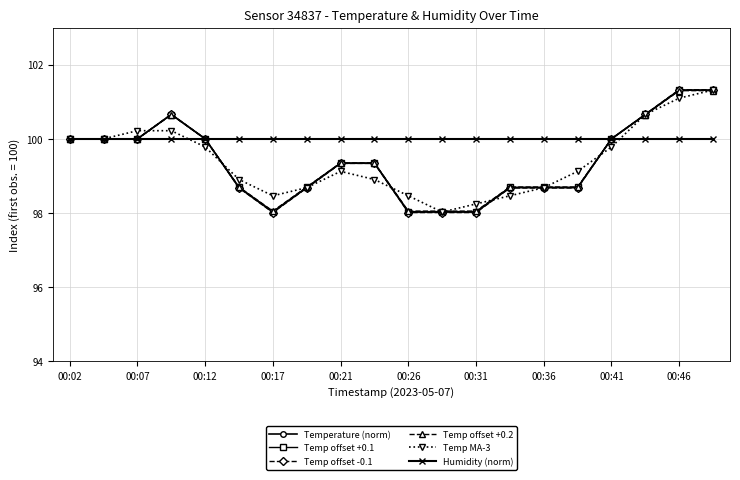

Which series has the largest range (max minus min)?

Temp offset -0.1